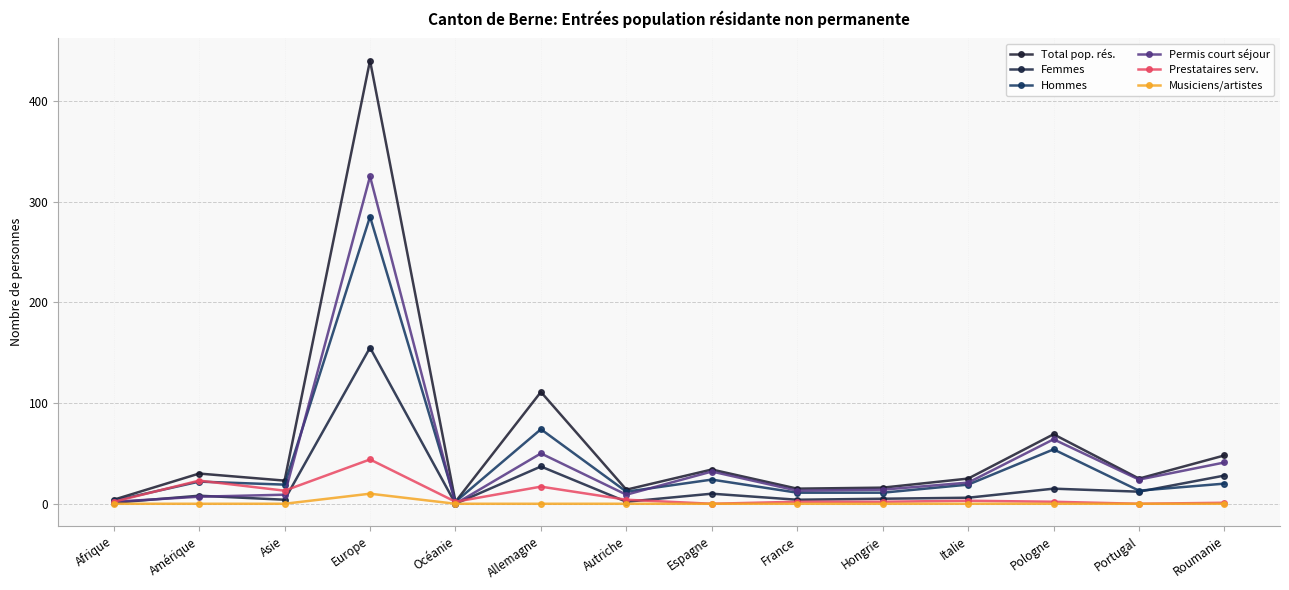

Is it true that Total pop. rés. equals 26 at Roumanie?

False